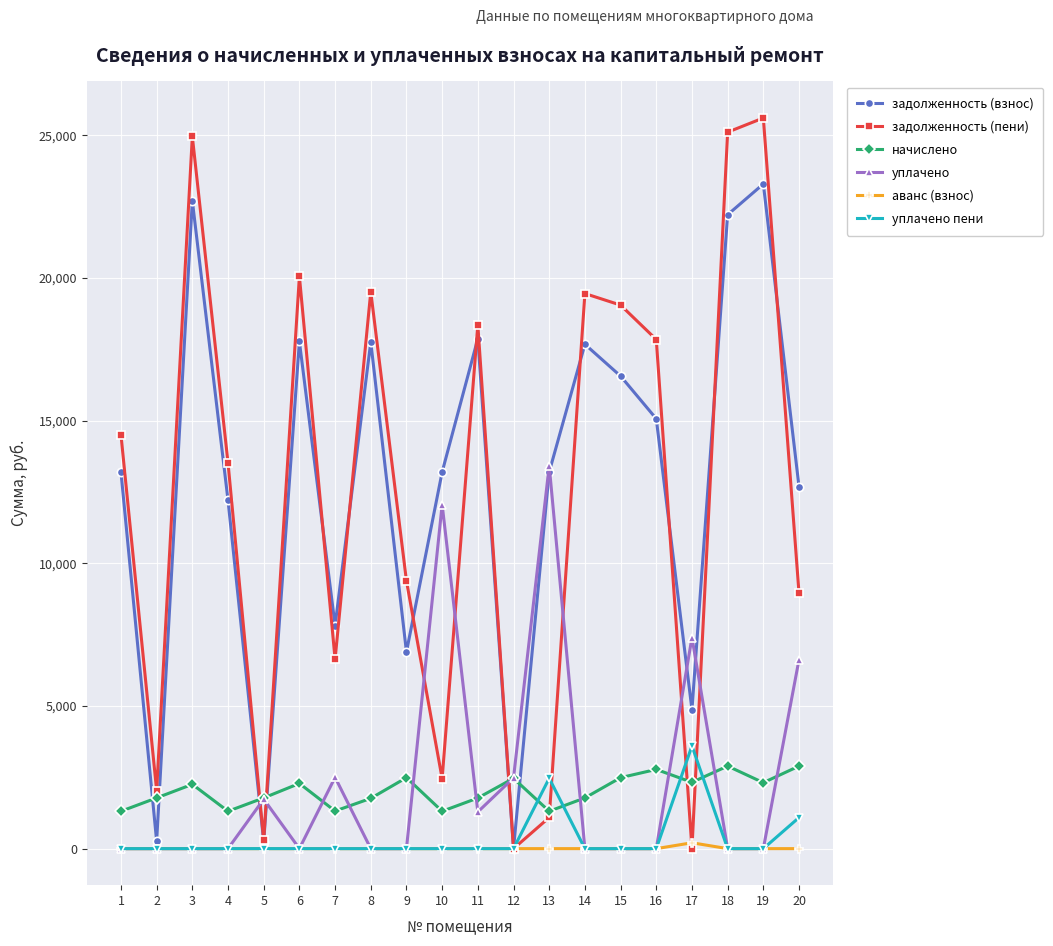

What is the difference between the highest and lowest values at 16?

17844.8